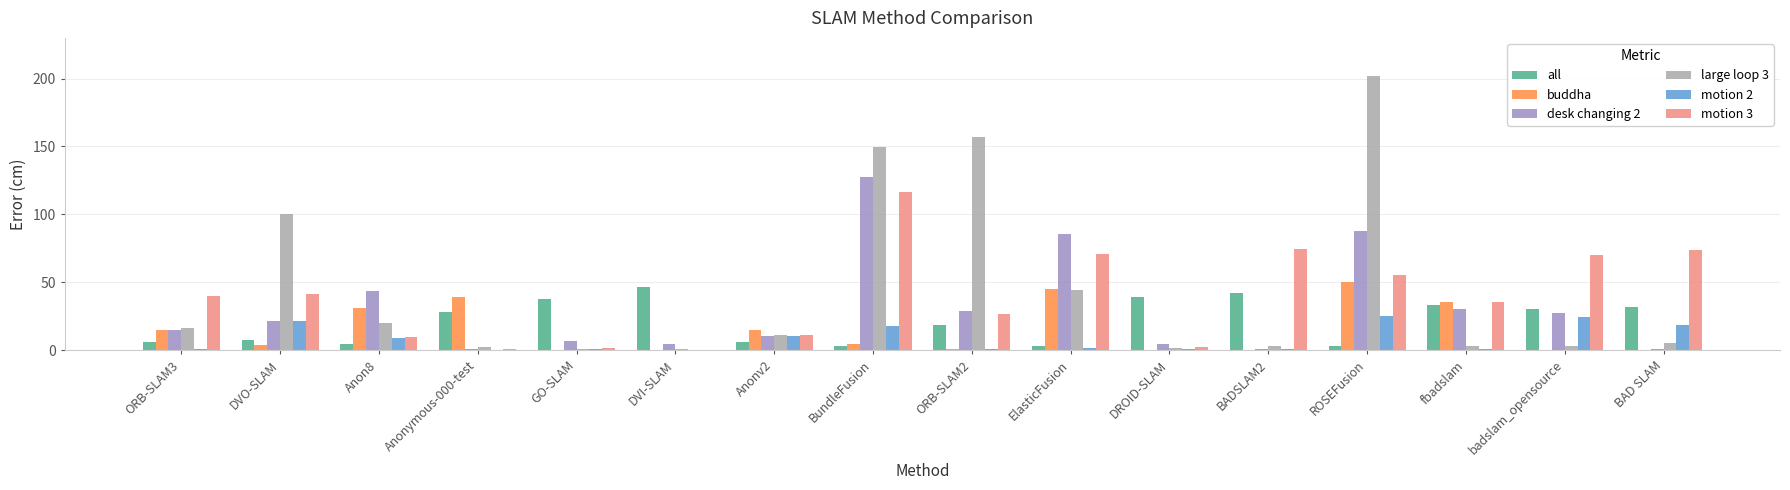

Are the bars horizontal?

No